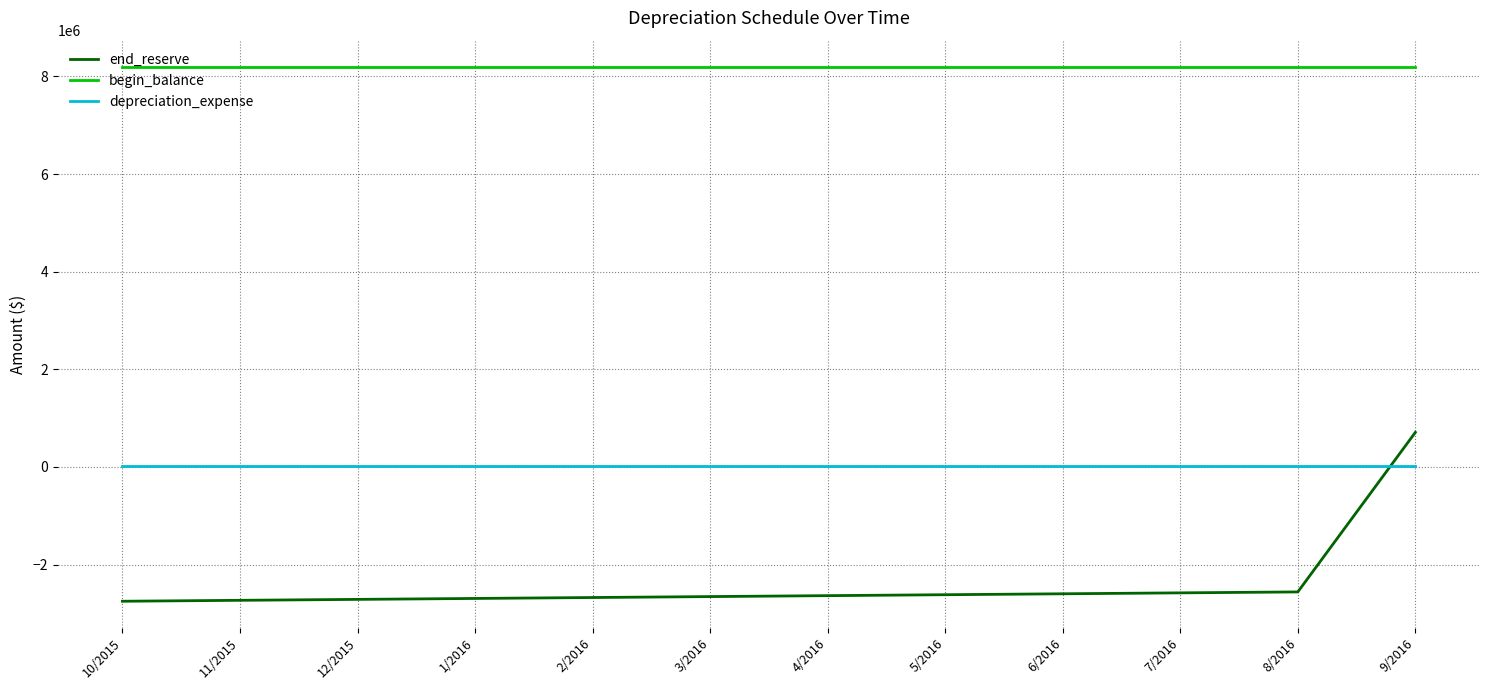

Which series has the widest spread of values?

end_reserve